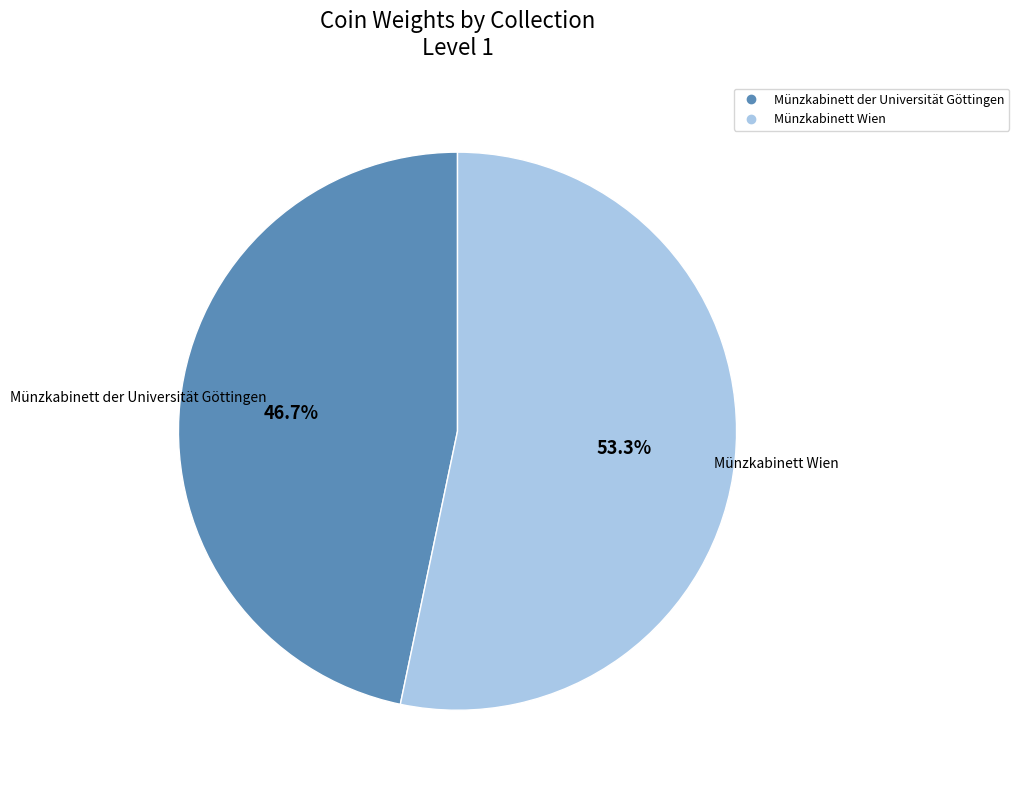

How much of the chart is everything except Münzkabinett der Universität Göttingen?

53.3%